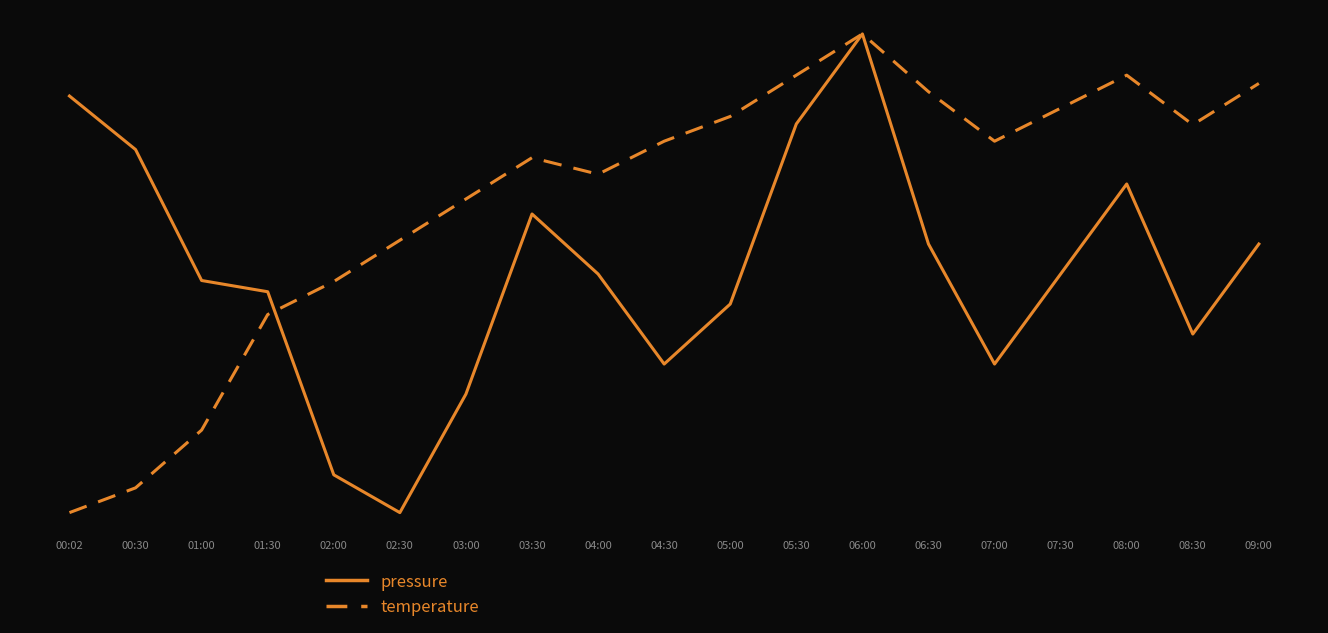

What is the difference between the highest and lowest values at 08:00?

0.2